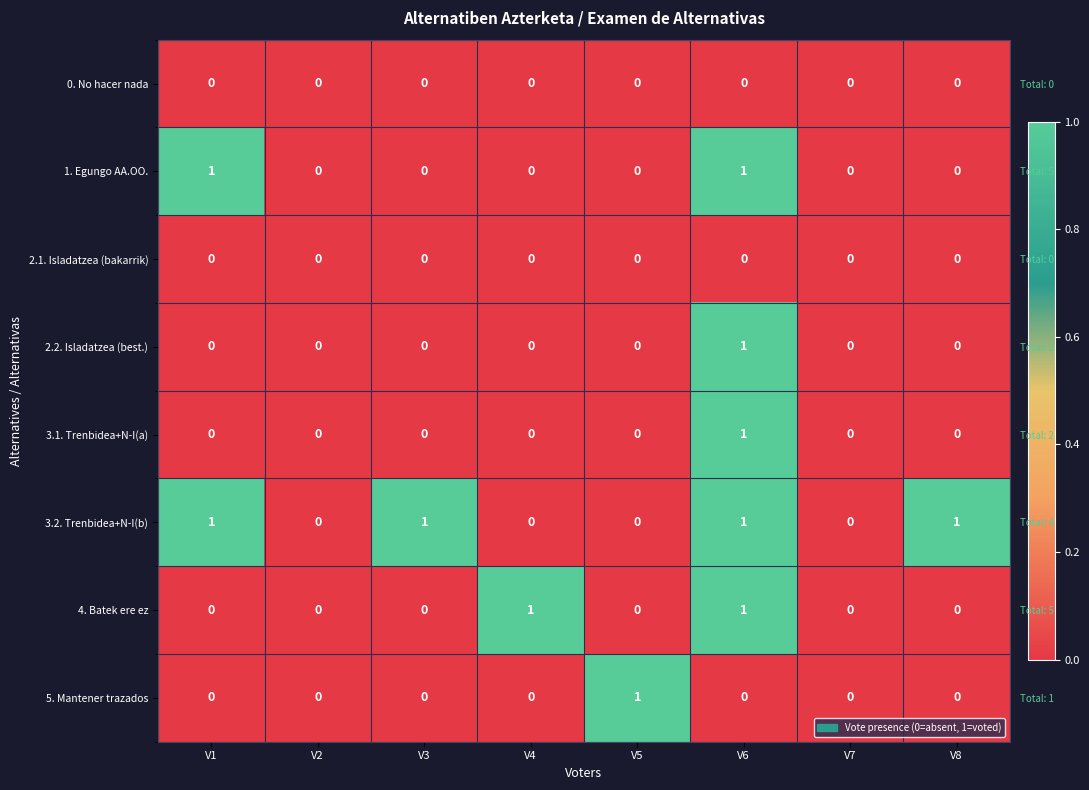

The value of 3.2. Trenbidea+N-I(b) at V3 is 1. True or false?

True